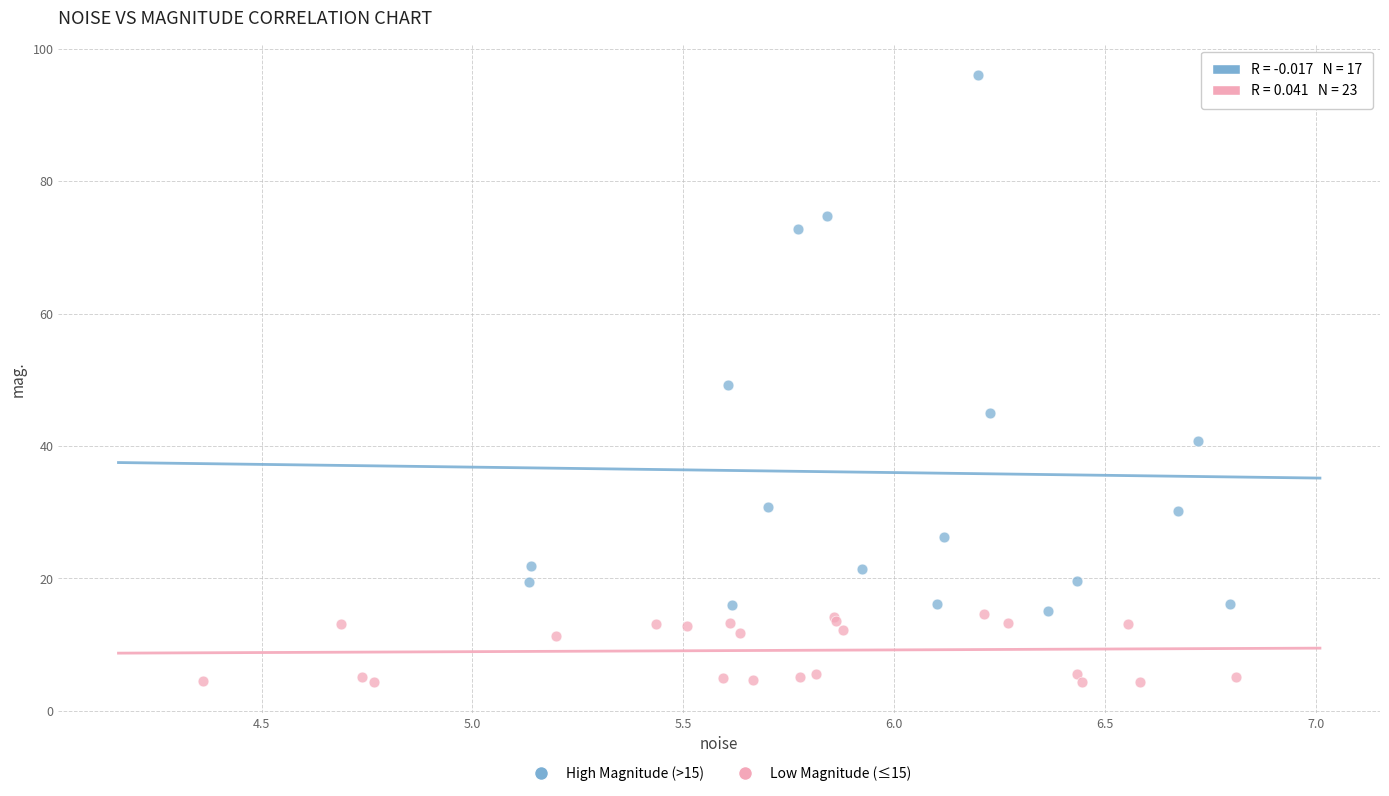

What are all the series names shown in the legend?

High Magnitude (>15), Low Magnitude (≤15)